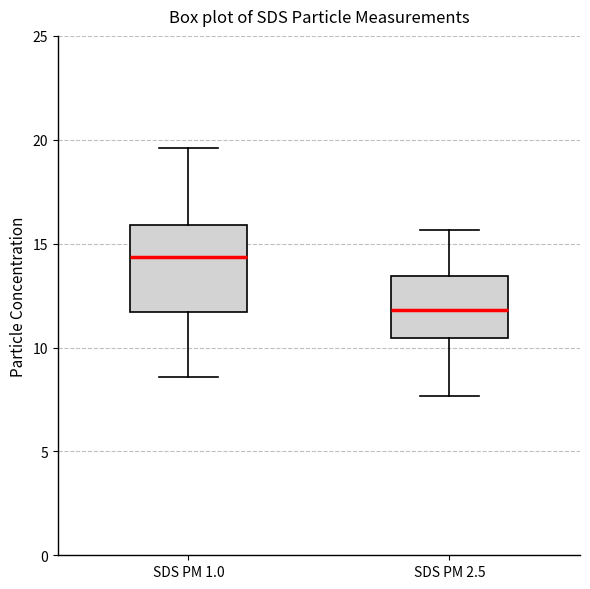

Reading left to right, read every box against the y-axis: the position of its median line, the range the box covers, and the ends of its whiskers. The values are not printed on the chart, so give them approximately, as read against the axis.

SDS PM 1.0: median 14.5, box 11.5 to 16.0, whiskers 8.5 to 19.5
SDS PM 2.5: median 12.0, box 10.5 to 13.5, whiskers 7.5 to 15.5